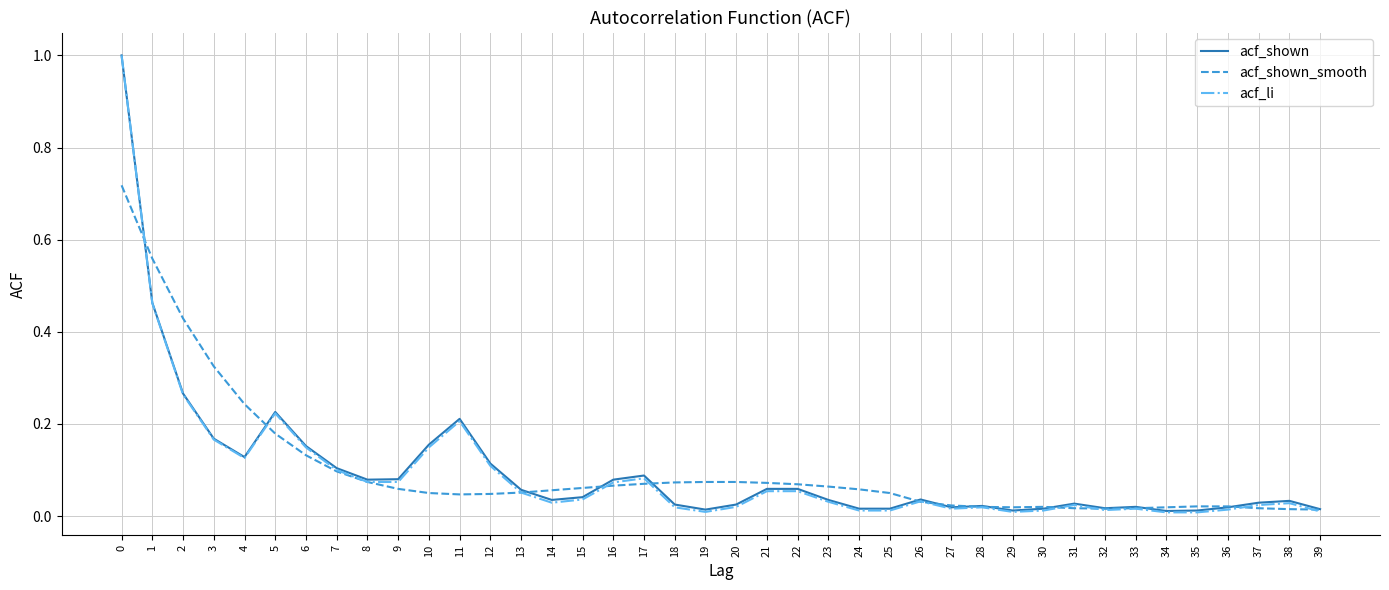

True or false: acf_li has a value of 0.1 at 10.

True